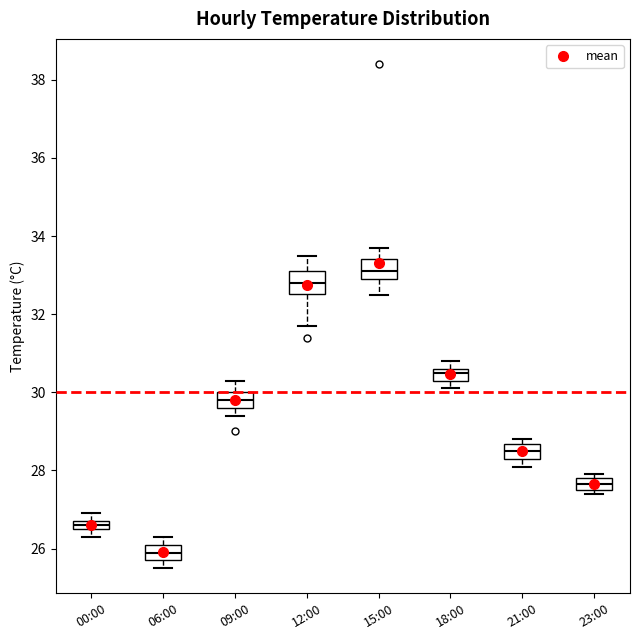

Where is the upper edge of the box for 21:00 on the y-axis? The values are not printed on the chart, so give them approximately, as read against the axis.

28.6